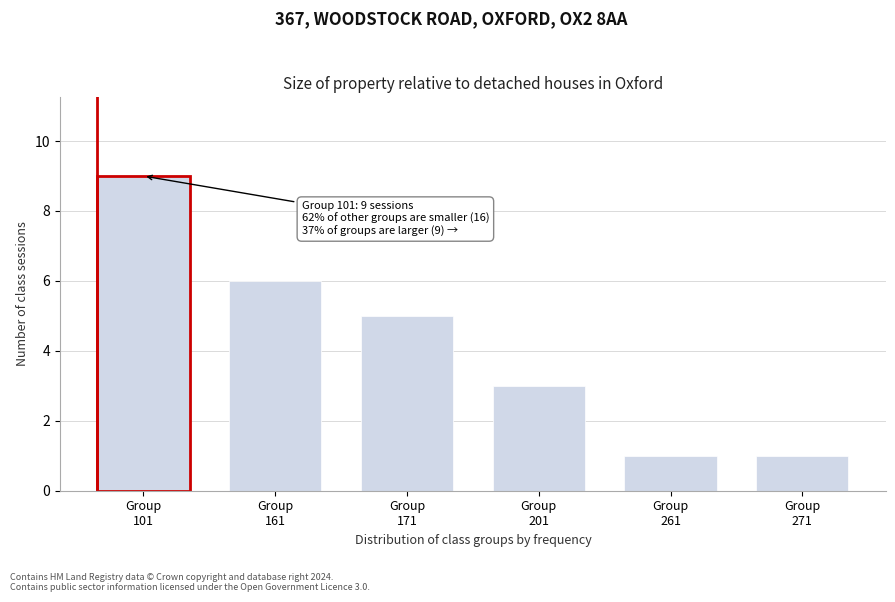

Reading right to left, list all the values displayed in this chart.

1	1	3	5	6	9